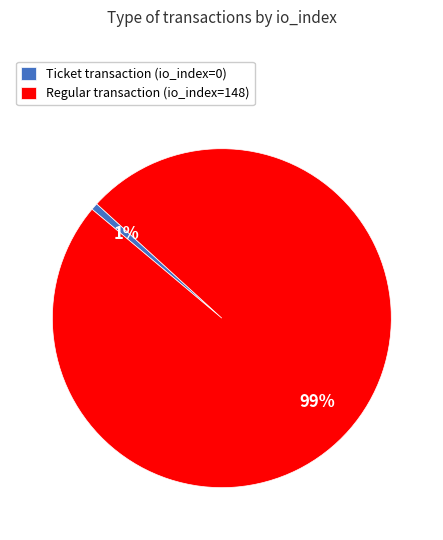

To the nearest percent, what portion does Regular transaction (io_index=148) represent?

99%